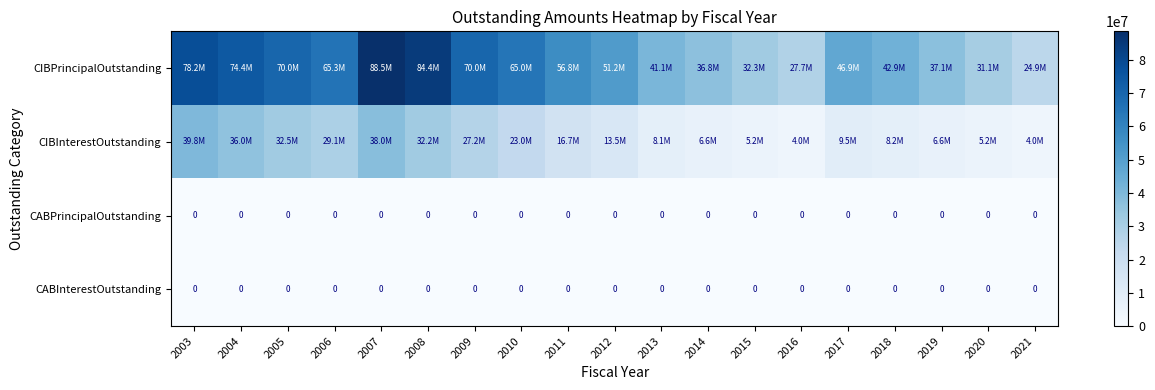

What is the total value across all series at 2021?

28914796.0